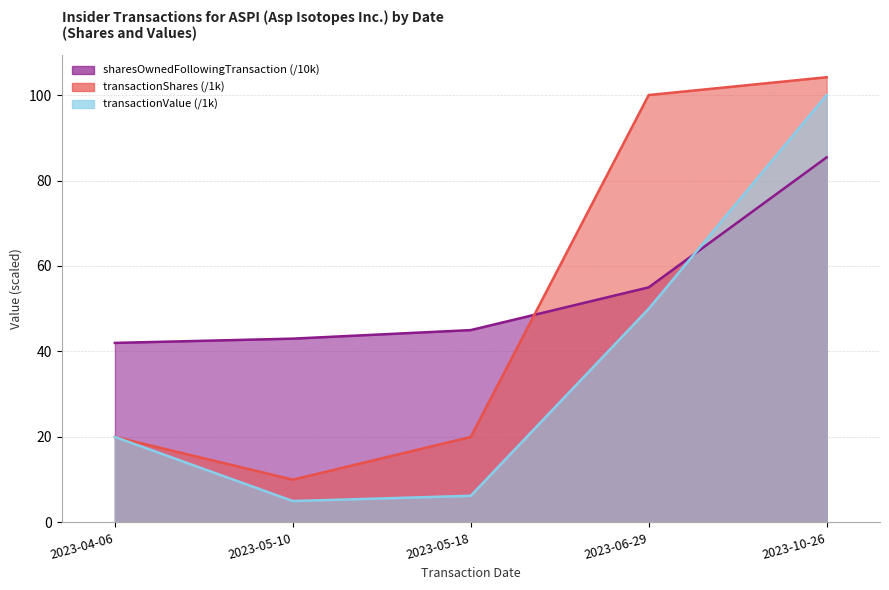

What is the total value across all series at 2023-06-29?

205.0